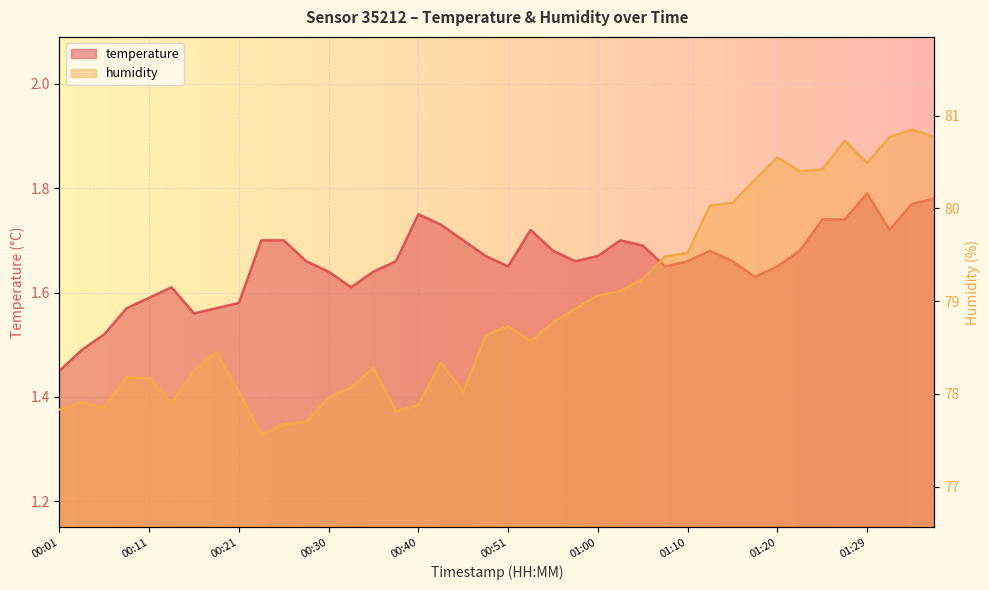

How many lines are shown in the chart?

2